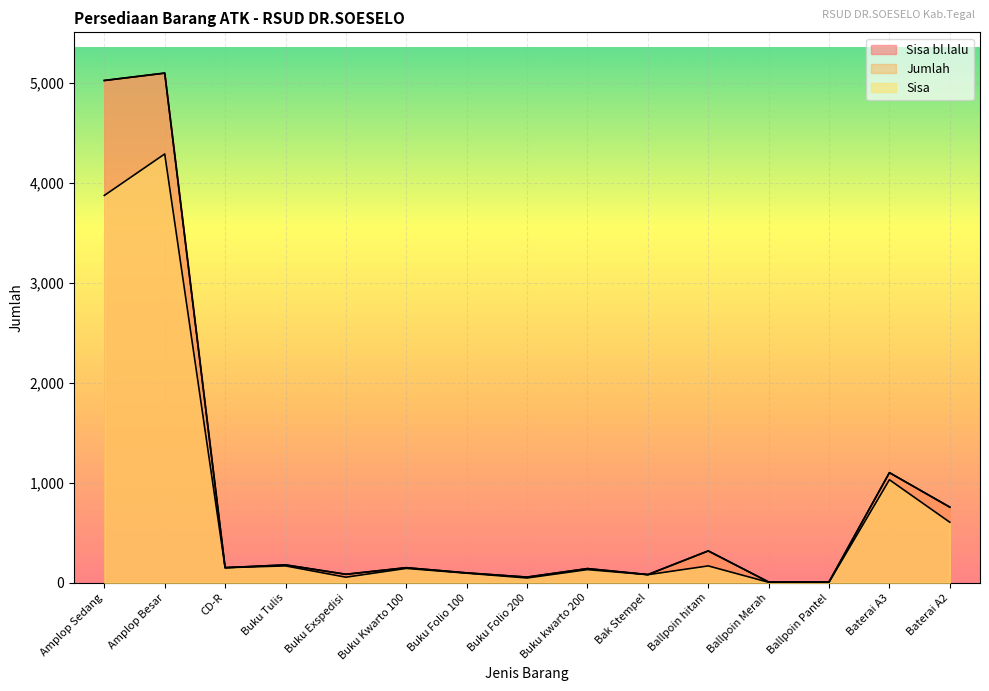

What is the sum of the Sisa values at Ballpoin hitam and Buku Folio 100?

263